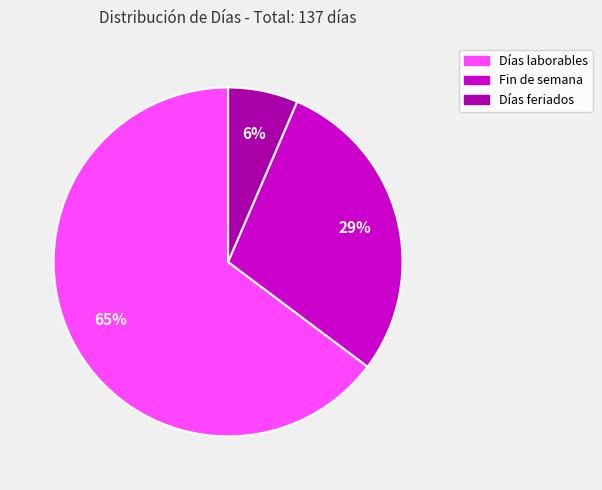

Which slice is the smallest?

Días feriados